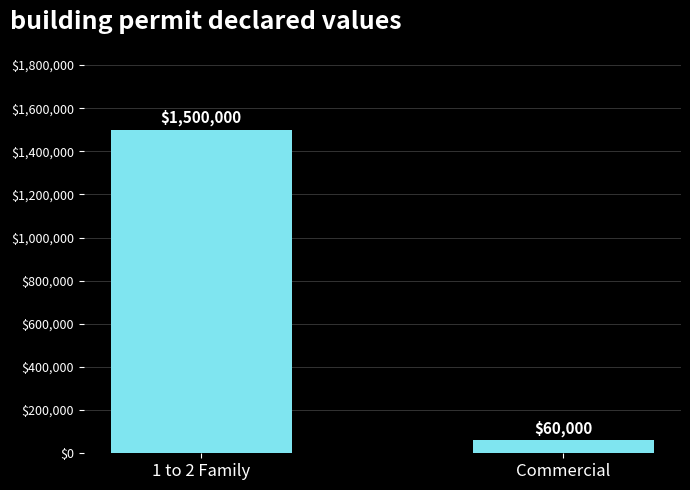

Reading right to left, list all the values displayed in this chart.

Commercial=60000	1 to 2 Family=1500000